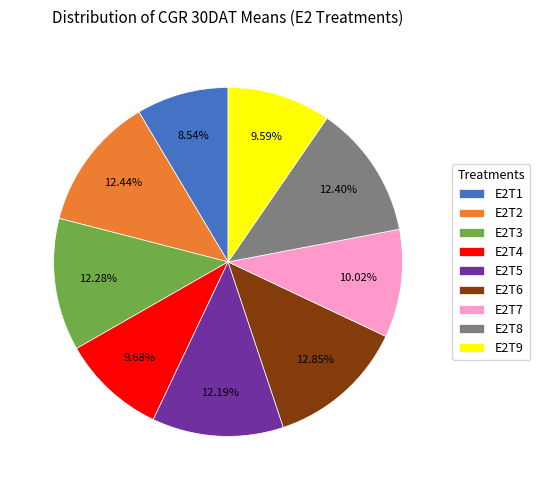

To the nearest percent, what portion does E2T6 represent?

13%